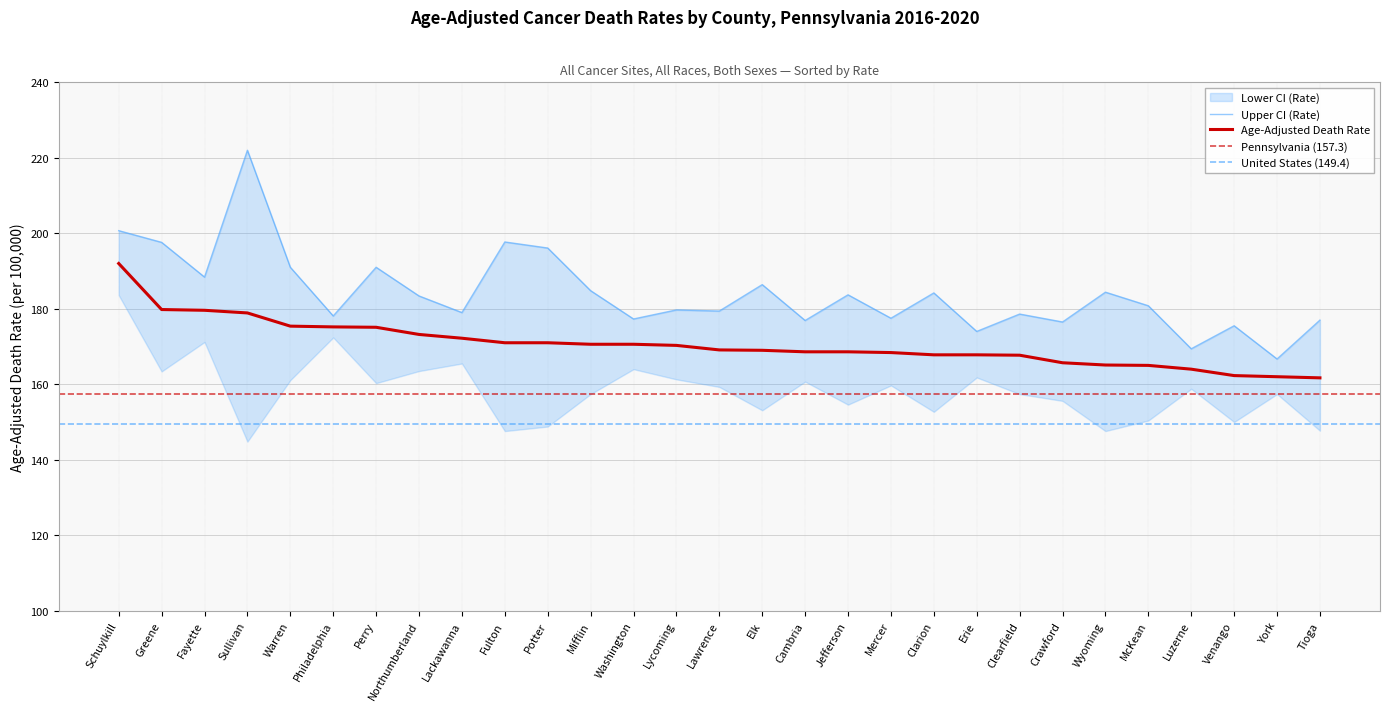

What value does the Age-Adjusted Death Rate series have at Clearfield?

167.7